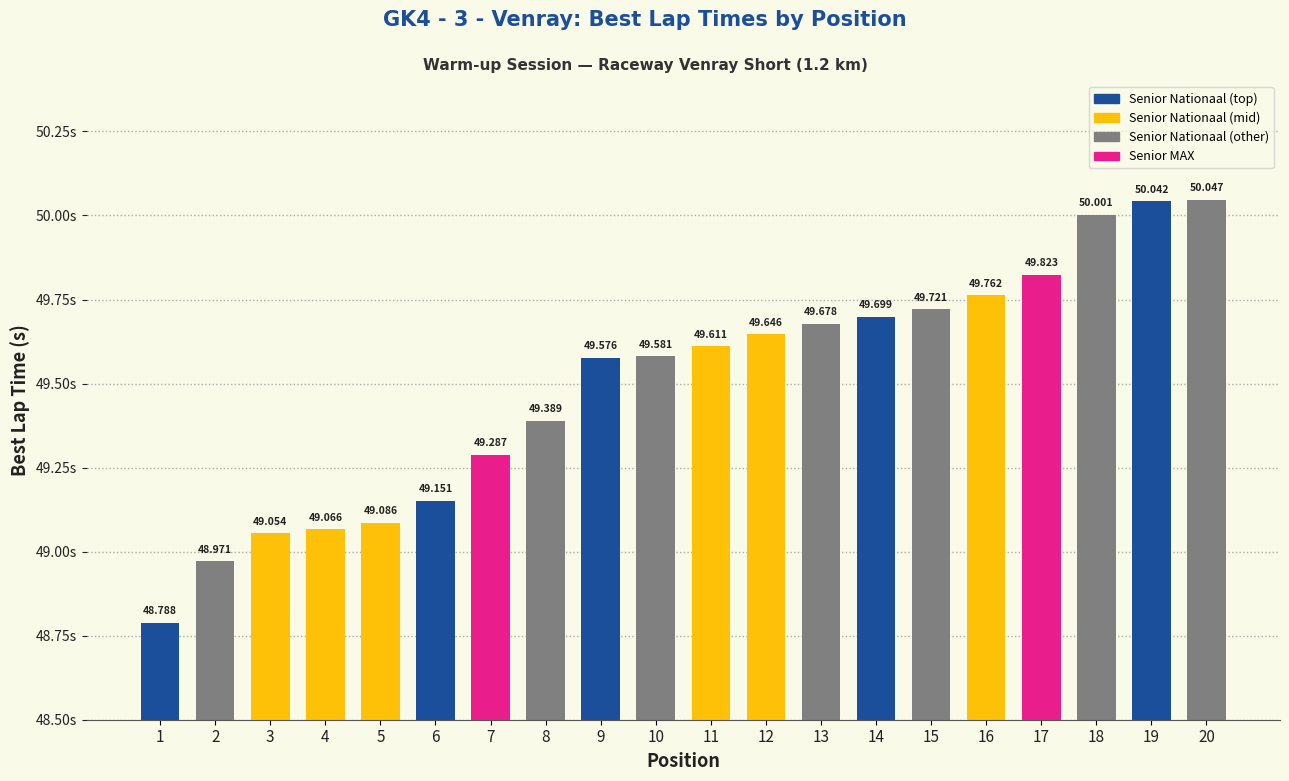

The value at 20 is 72.8. True or false?

False